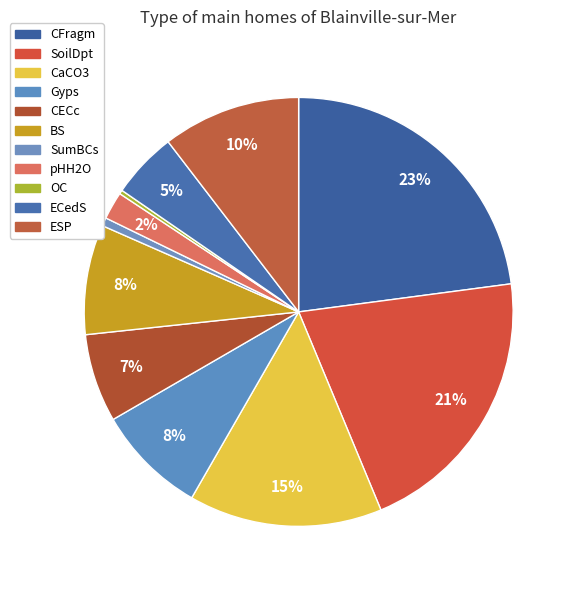

Rank the categories by value from highest to lowest.

CFragm, SoilDpt, CaCO3, ESP, Gyps, BS, CECc, ECedS, pHH2O, SumBCs, OC